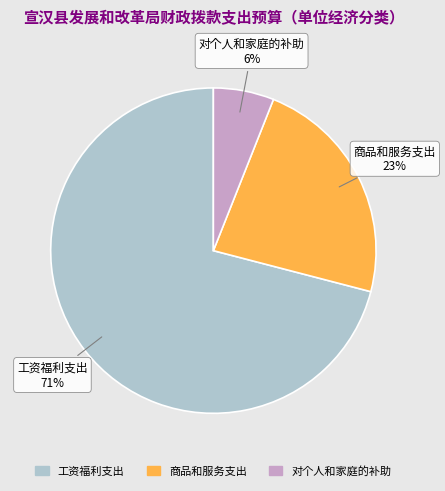

Between 工资福利支出 and 商品和服务支出, which is larger?

工资福利支出